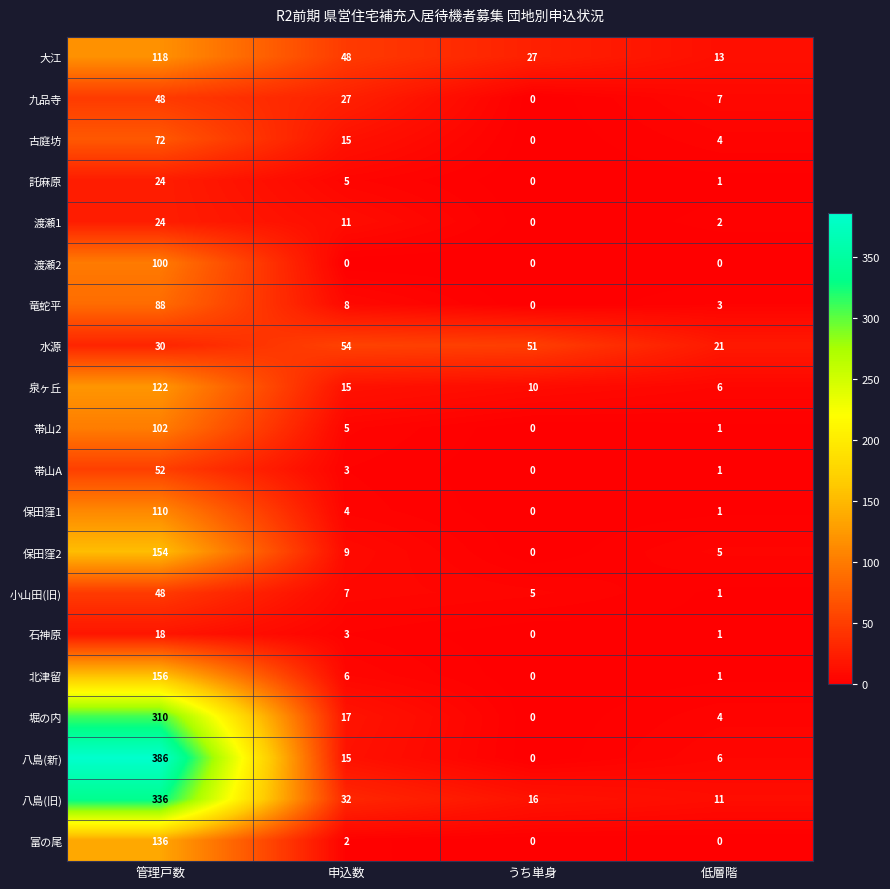

What is the difference between the maximum and minimum values in the 石神原 series?

18